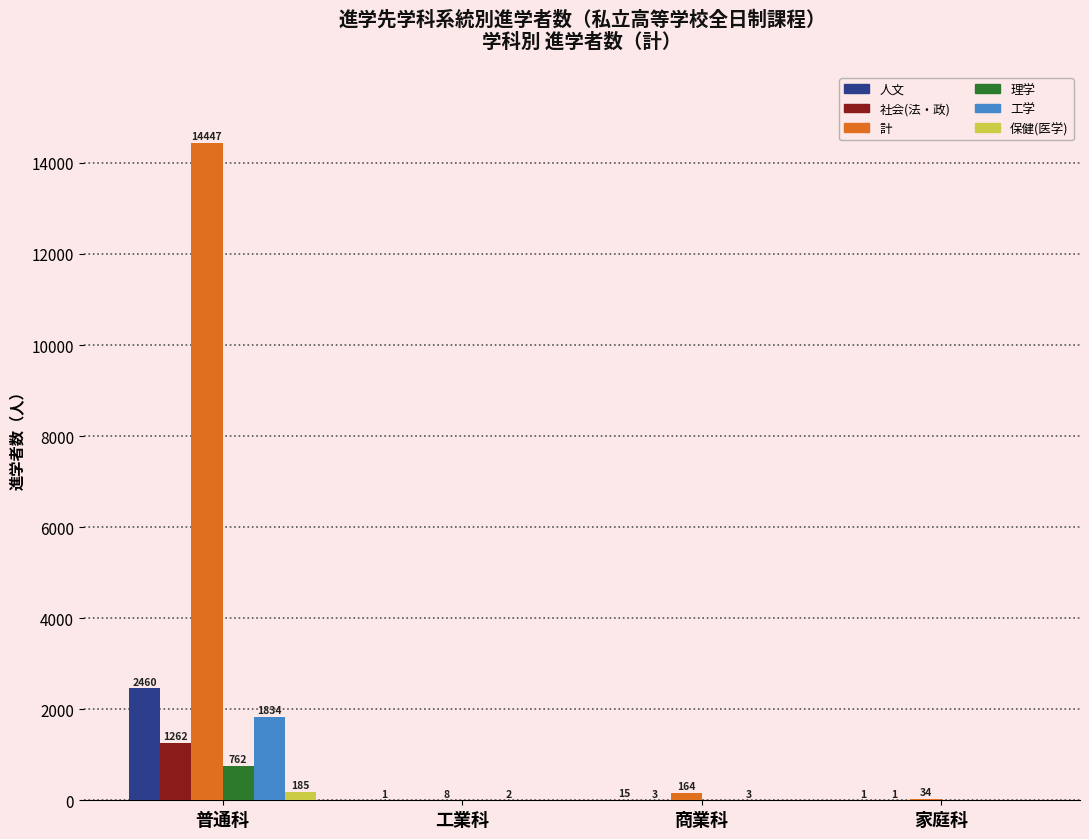

True or false: 計 has a value of 8 at 工業科.

True